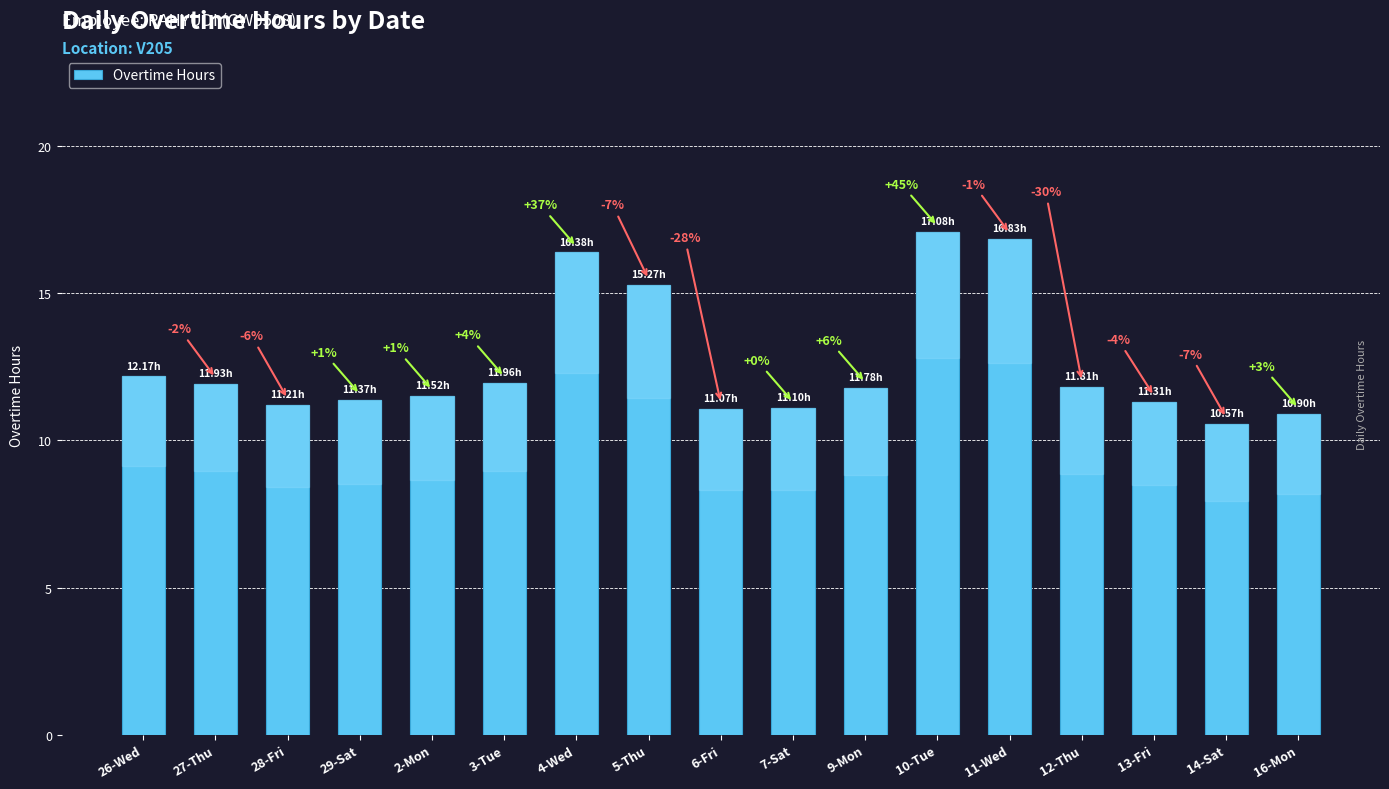

Does the chart contain any negative values?

No